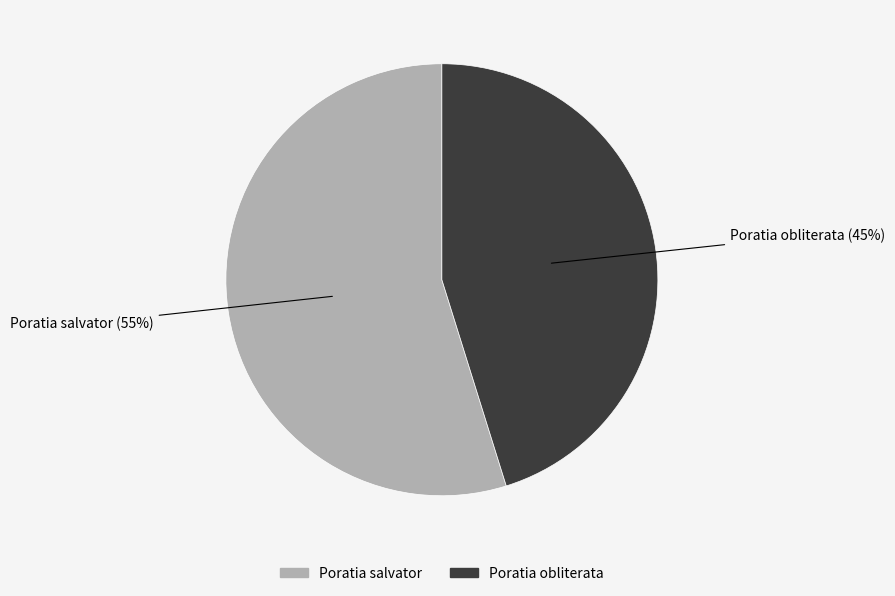

To the nearest percent, what portion does Poratia obliterata represent?

45%